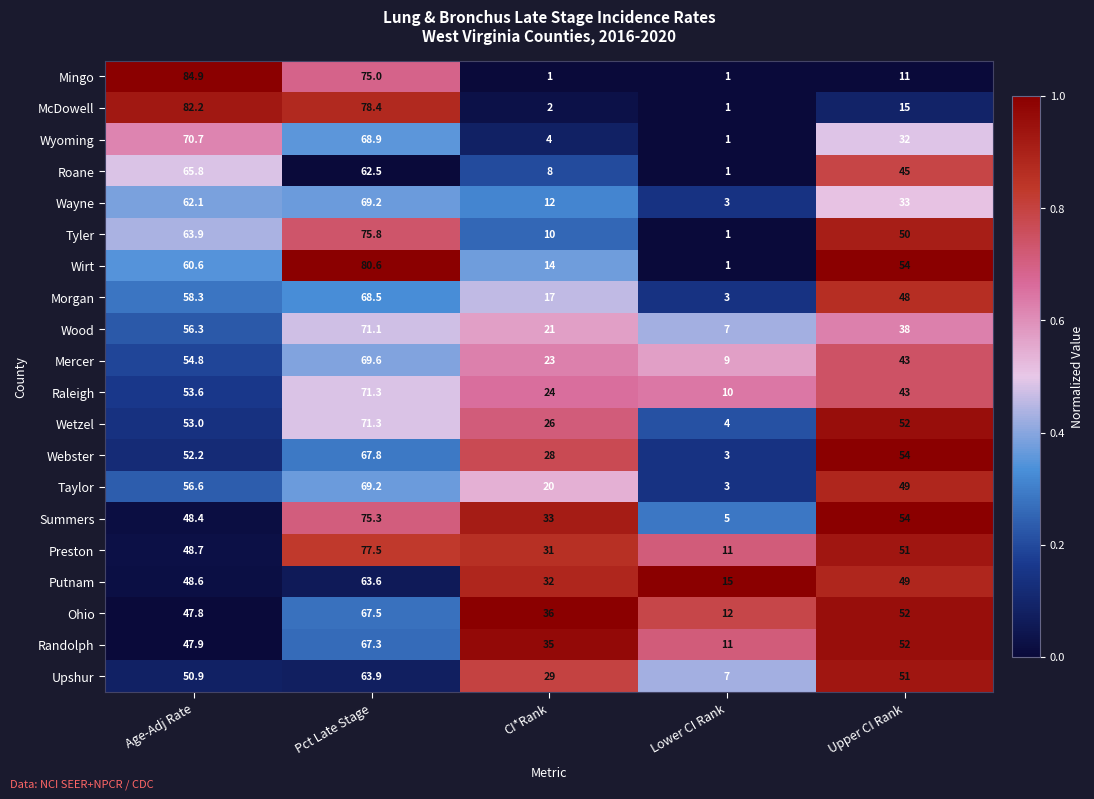

Is it true that Tyler equals 1.0 at Lower CI Rank?

True